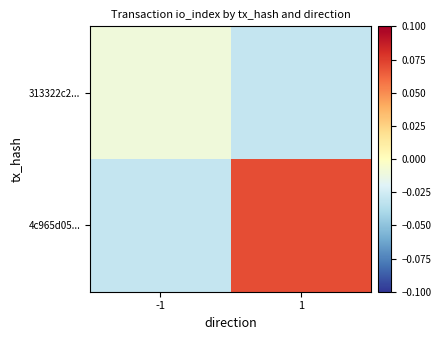

Reading left to right, transcribe all the data shown in this chart.

313322c2...: -1=-0.0	1=-0.0
4c965d05...: -1=-0.0	1=0.1